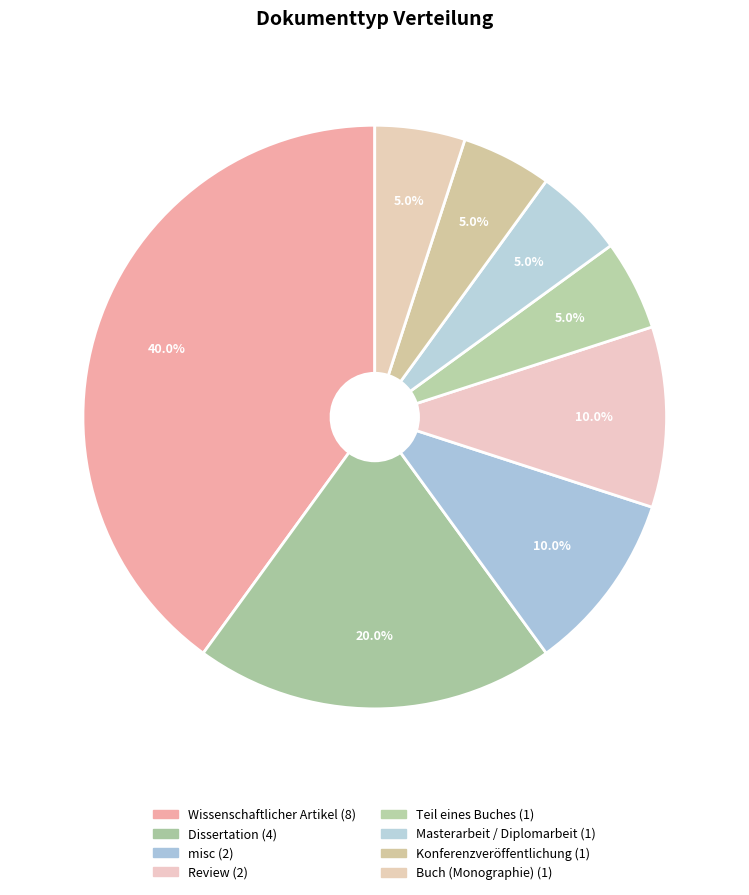

To the nearest percent, what percentage of the pie is Wissenschaftlicher Artikel?

40%